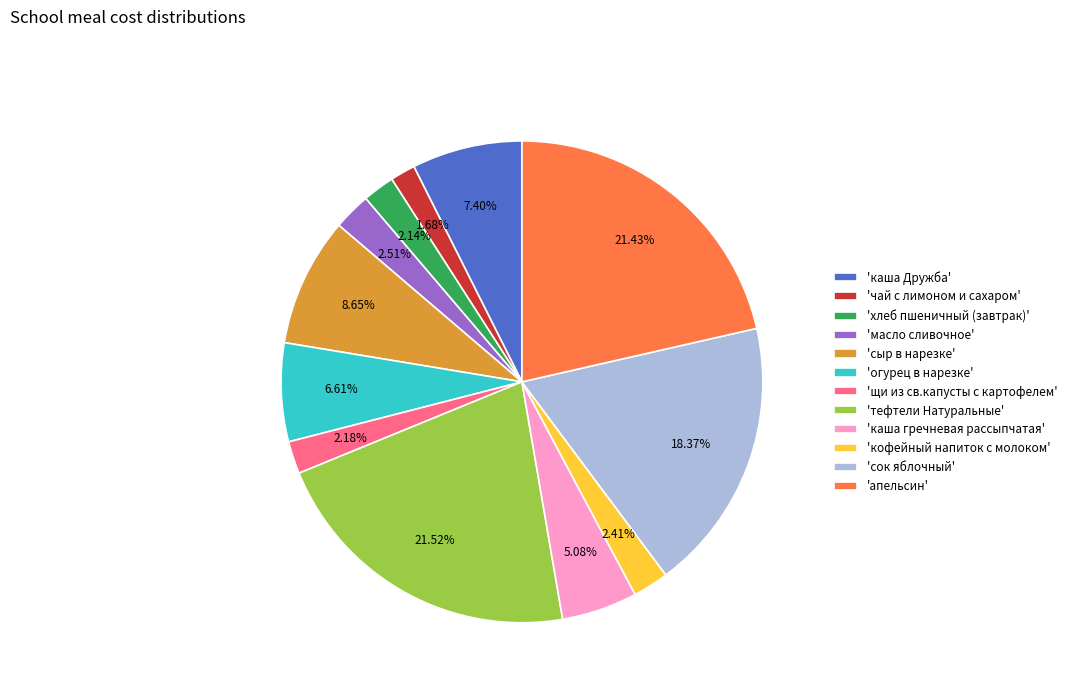

How many slices are in this pie chart?

12